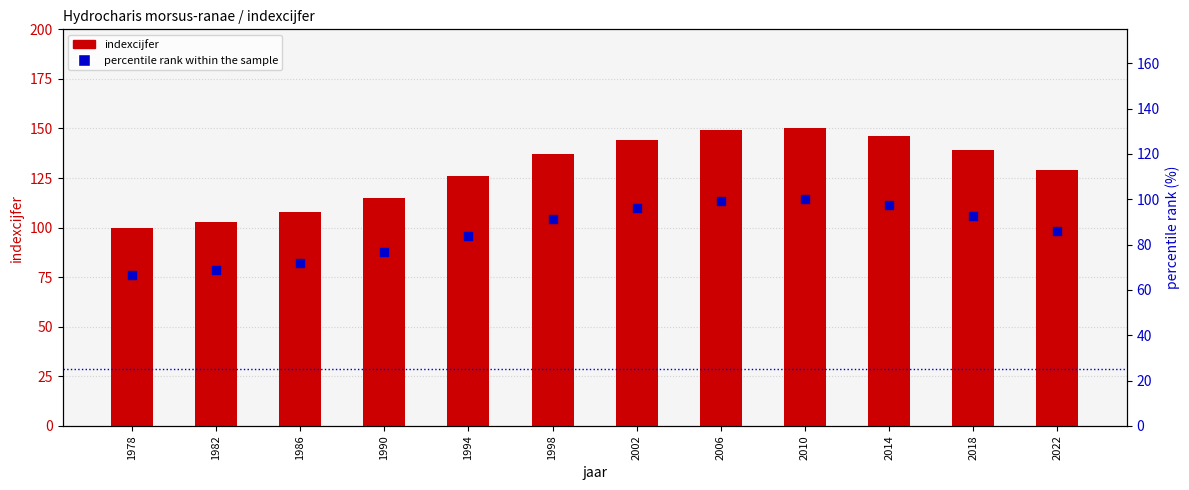

Which series reaches the minimum Y coordinate?

percentile rank within the sample